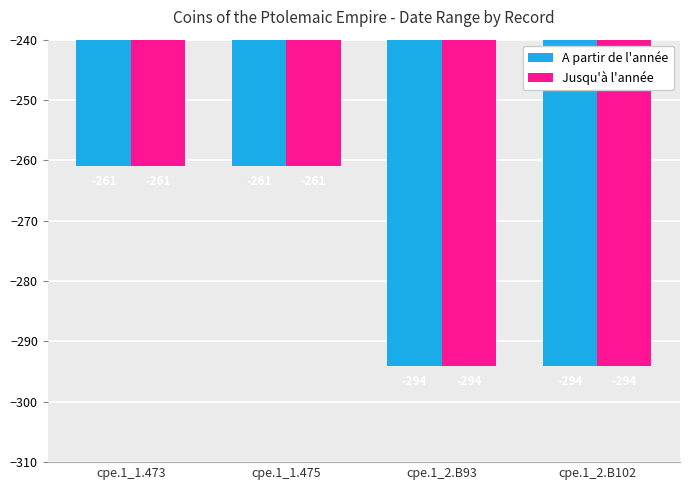

What position from the right is cpe.1_1.475?

3